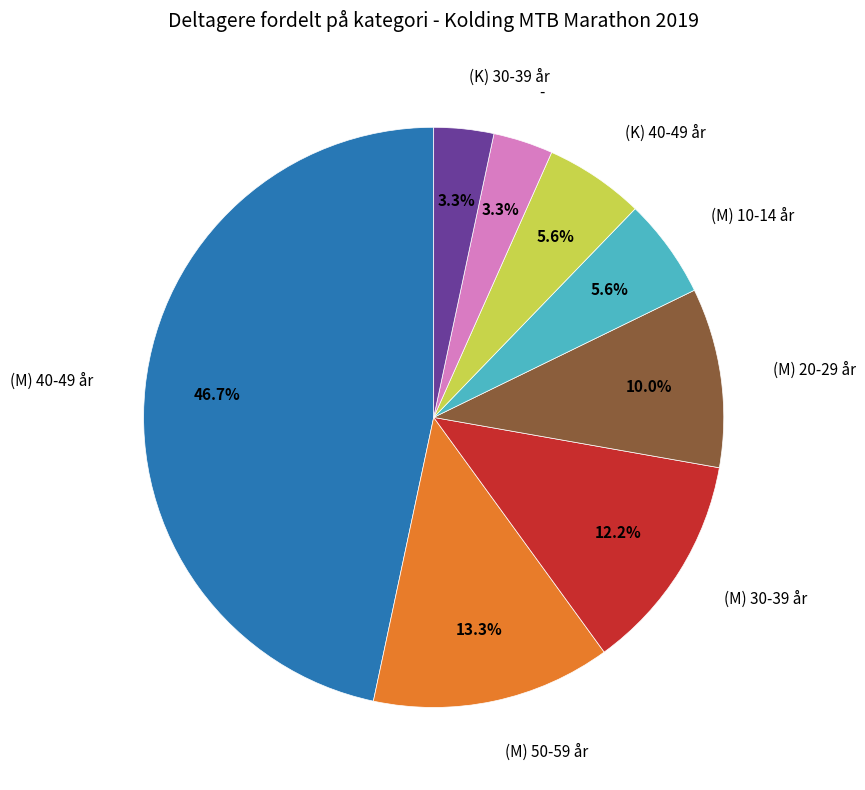

Is there a majority slice in this chart?

No